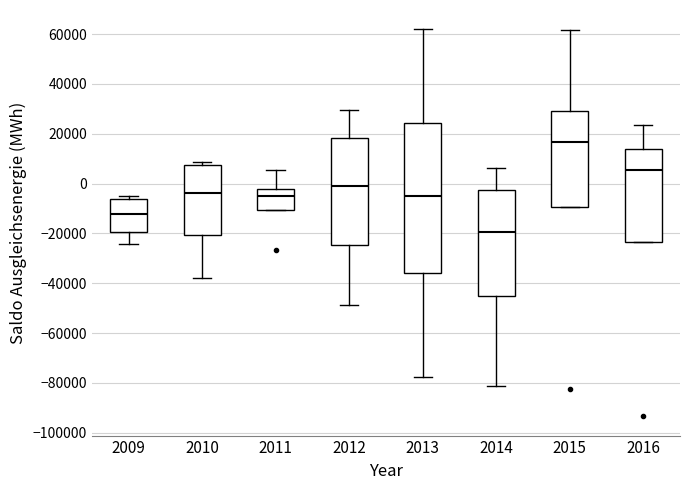

Reading left to right, read every box against the y-axis: the position of its median line, the range the box covers, and the ends of its whiskers. The values are not printed on the chart, so give them approximately, as read against the axis.

2009: median -12000, box -20000 to -6000, whiskers -24000 to -4000
2010: median -4000, box -20000 to 8000, whiskers -38000 to 8000 (just above the box's upper edge)
2011: median -4000, box -10000 to -2000, whiskers -10000 to 6000
2012: median 0, box -24000 to 18000, whiskers -48000 to 30000
2013: median -6000, box -36000 to 24000, whiskers -78000 to 62000
2014: median -20000, box -46000 to -2000, whiskers -82000 to 6000
2015: median 16000, box -10000 to 30000, whiskers -10000 to 62000
2016: median 6000, box -24000 to 14000, whiskers -24000 to 24000